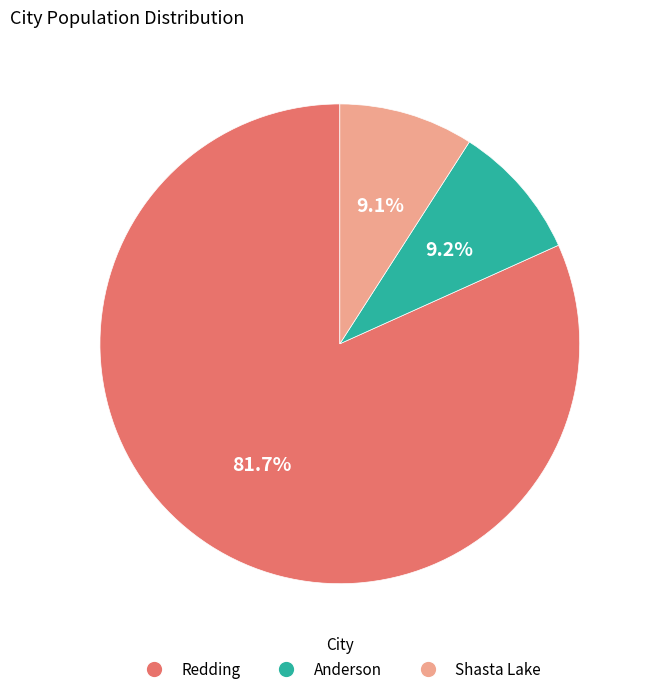

Combined, do Shasta Lake and Anderson account for over 50%?

No